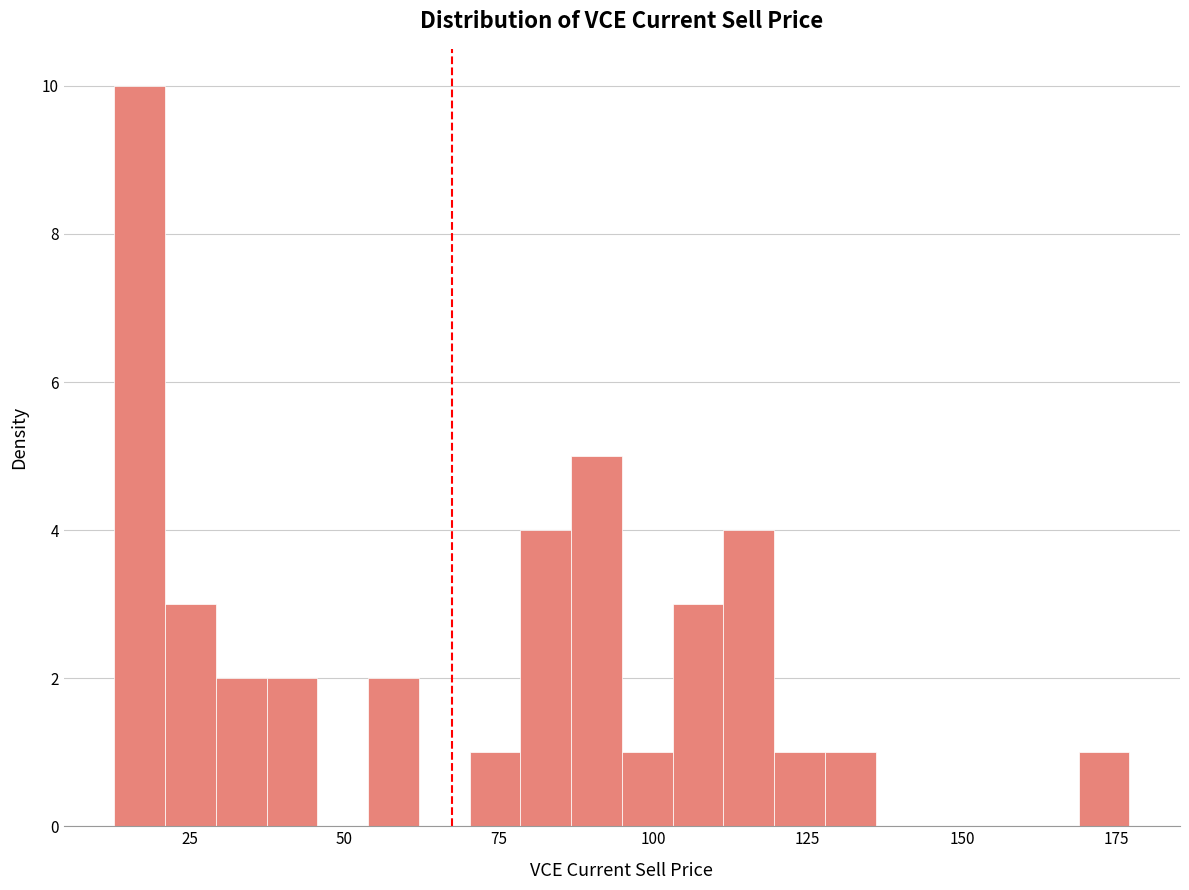

Read against the x-axis, roughly where is the centre of the tallest bar?

15